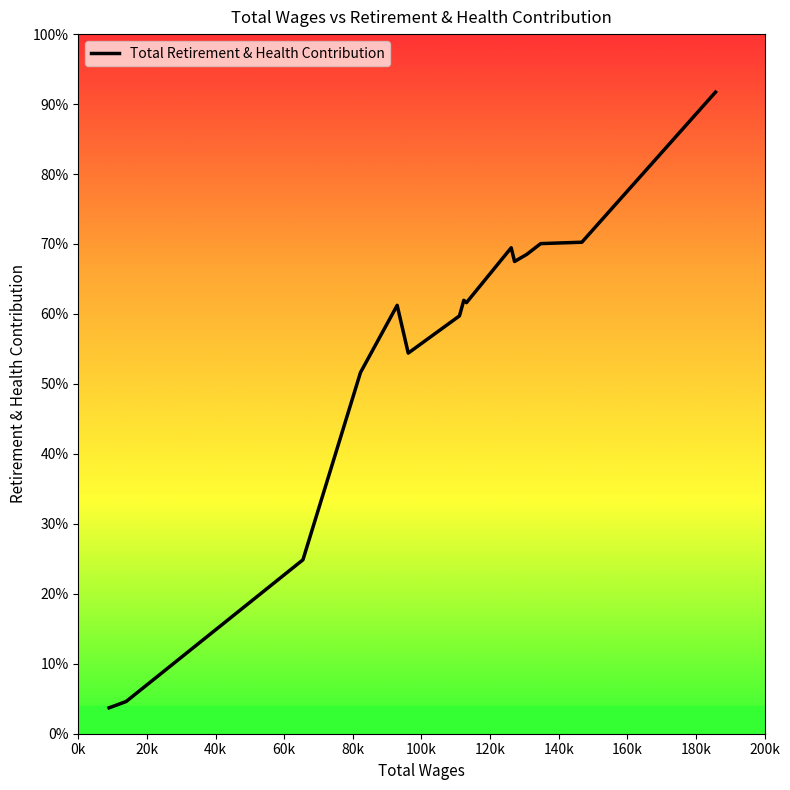

Does the chart display data point markers on the line(s)?

No